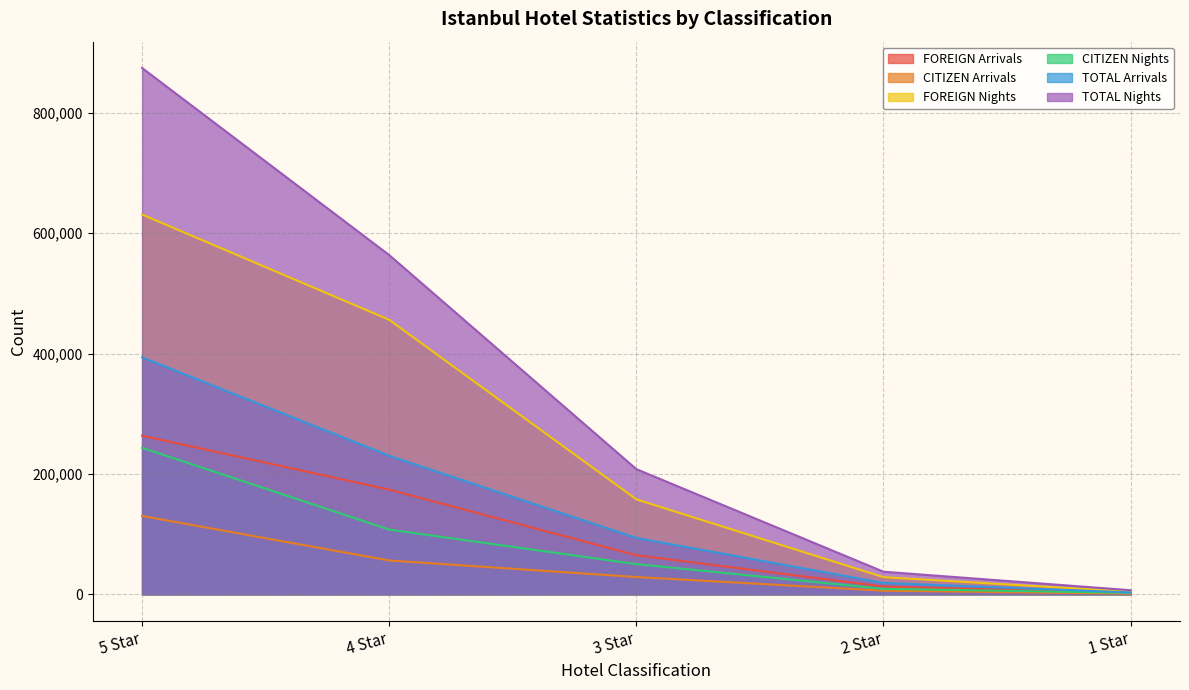

True or false: TOTAL Arrivals has more than 1 interior local peaks.

False